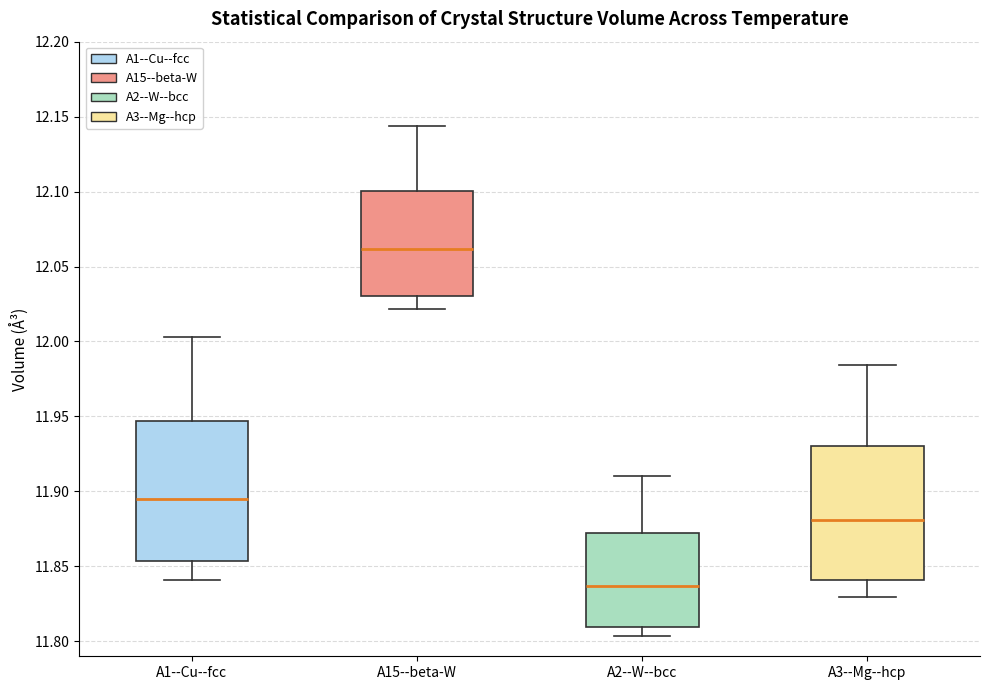

Which box has the lowest median line?

A2--W--bcc